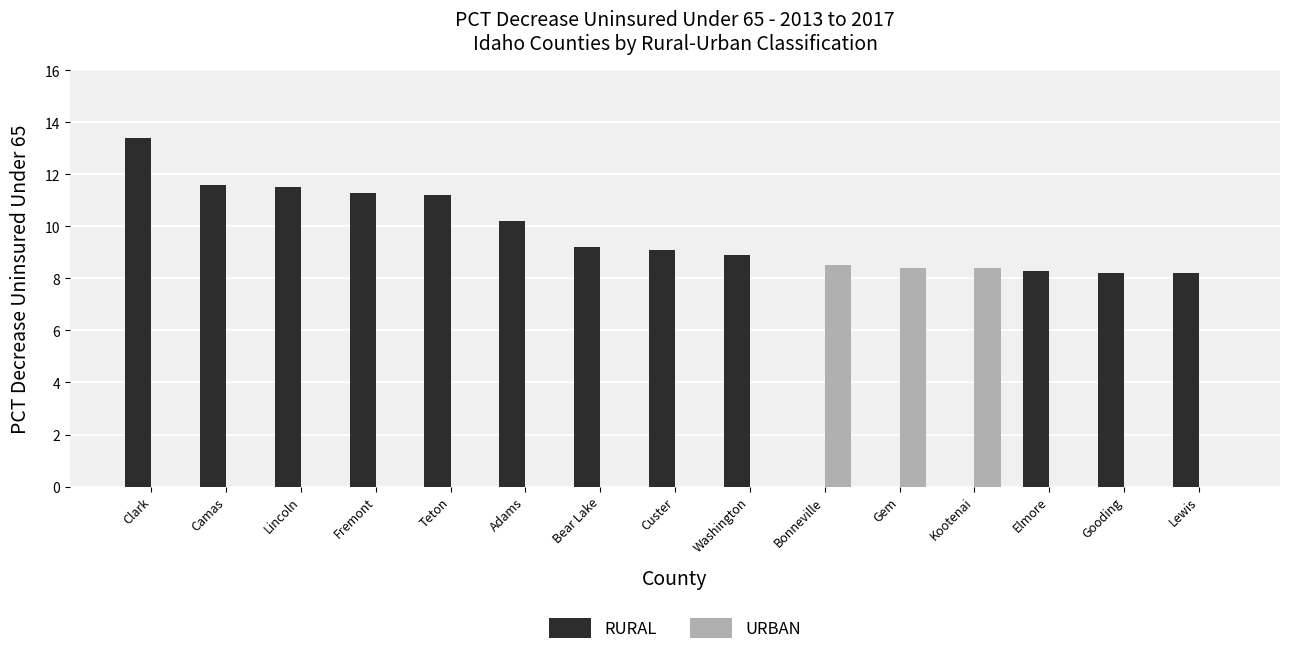

What is the approximate value of RURAL at Camas?

11.6